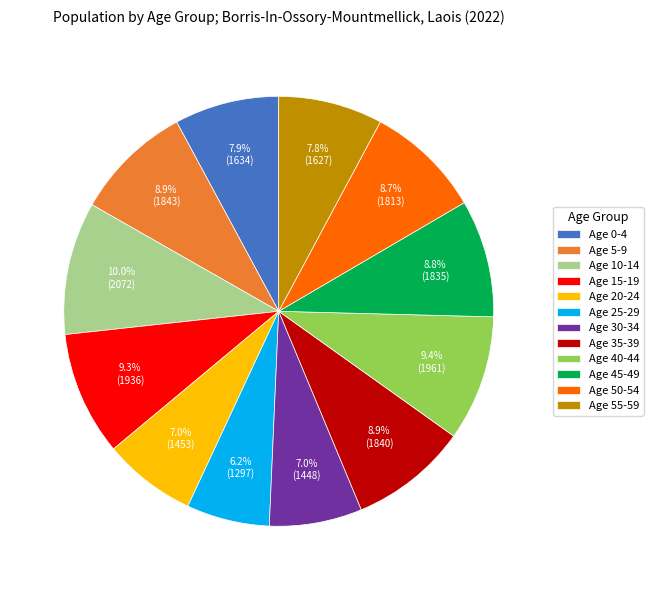

Does Age 0-4 account for over 50% of the chart?

No